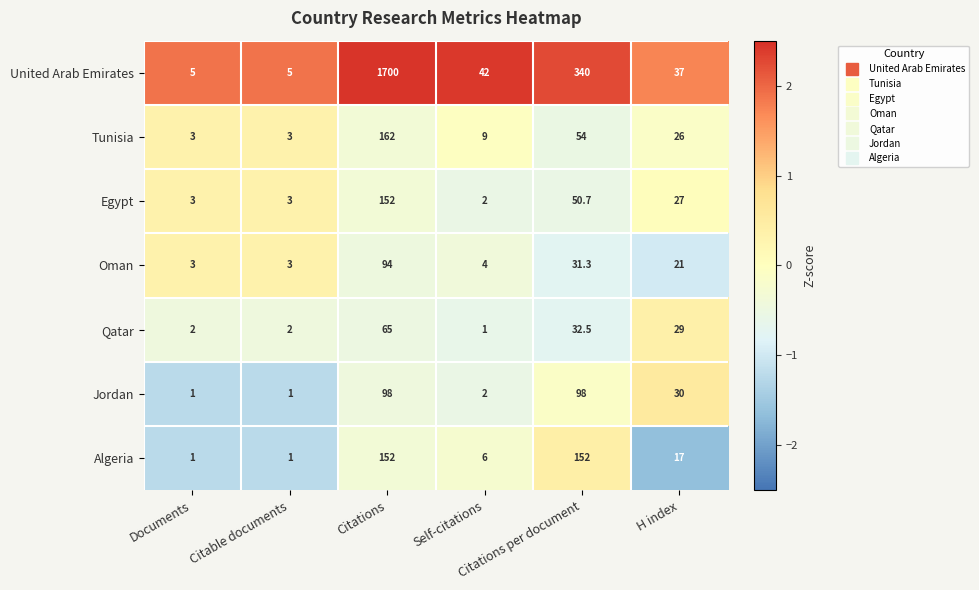

How many data points does each series have?

6